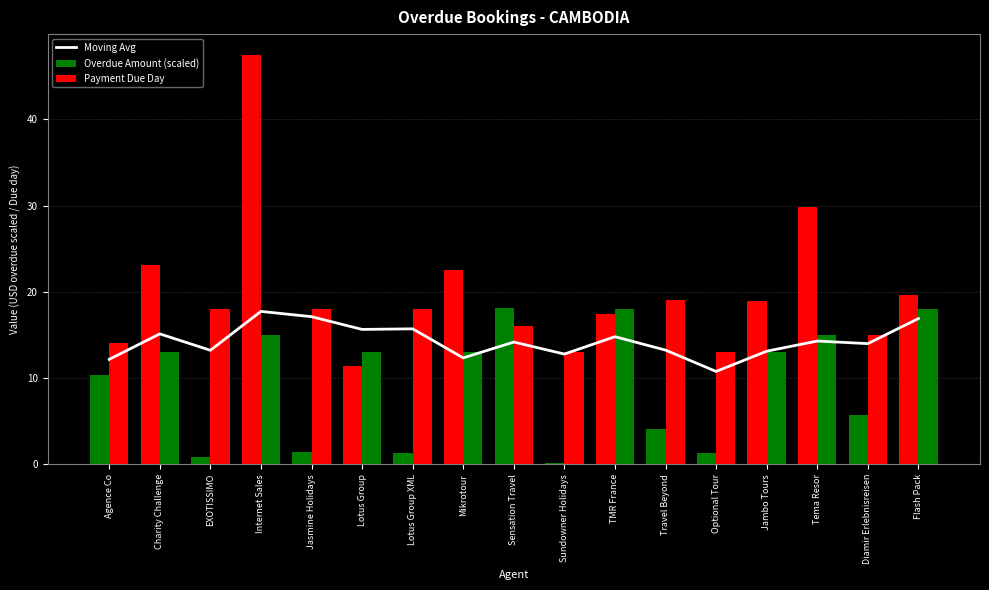

At how many categories does at least one series exceed 36?

1